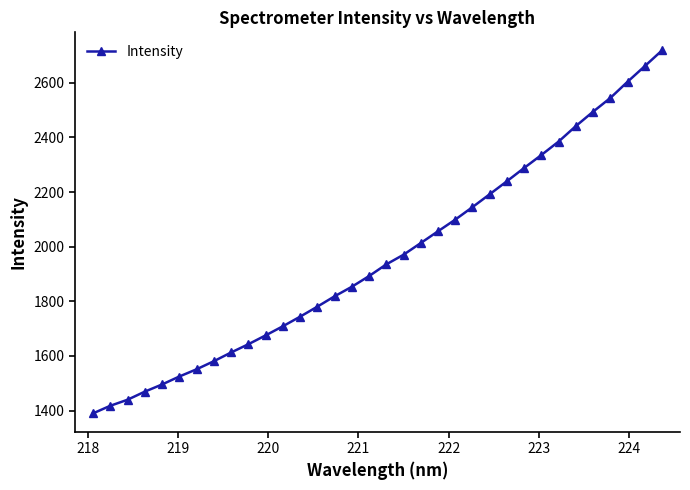

What is the minimum value shown in the chart?

1389.6